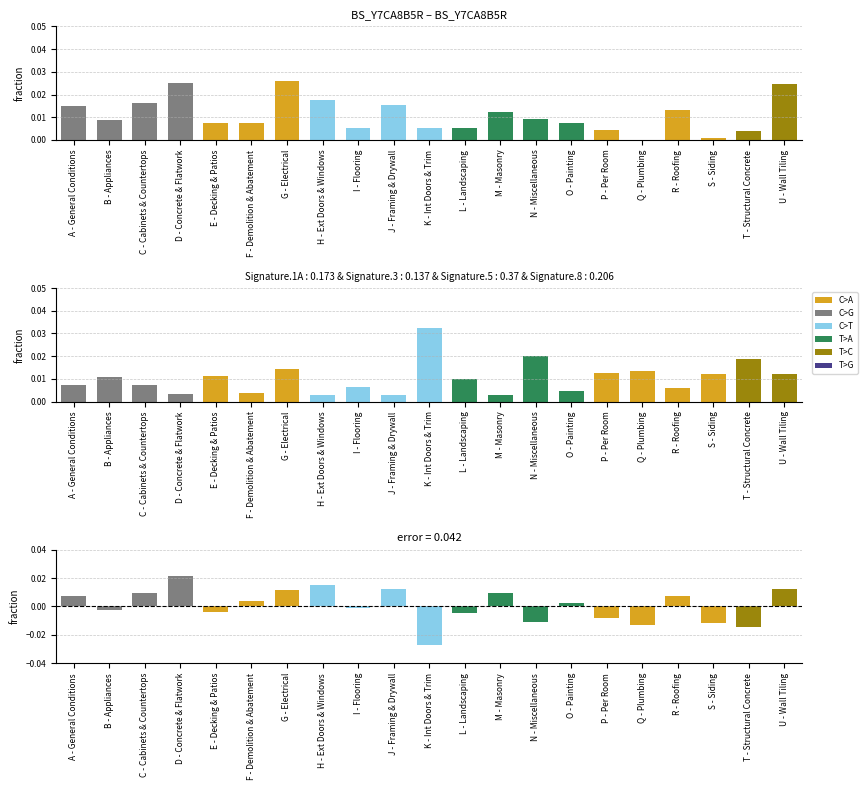

Where is Labor nearest to the value 0?

Q - Plumbing